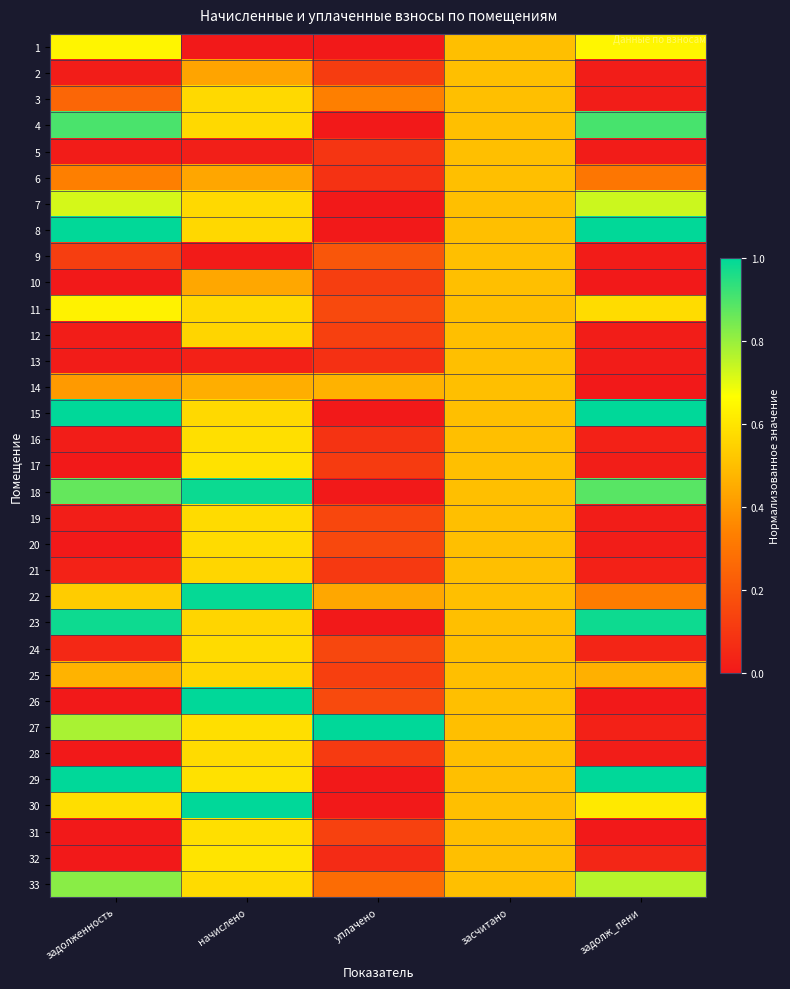

Reading left to right, list all the values displayed in this chart.

1: задолженность=0.6	начислено=0.0	уплачено=0.0	засчитано=0.5	задолж_пени=0.6
2: задолженность=0.0	начислено=0.4	уплачено=0.1	засчитано=0.5	задолж_пени=0.0
3: задолженность=0.3	начислено=0.6	уплачено=0.3	засчитано=0.5	задолж_пени=0.0
4: задолженность=0.9	начислено=0.6	уплачено=0.0	засчитано=0.5	задолж_пени=0.9
5: задолженность=0.0	начислено=0.0	уплачено=0.1	засчитано=0.5	задолж_пени=0.0
6: задолженность=0.3	начислено=0.4	уплачено=0.1	засчитано=0.5	задолж_пени=0.3
7: задолженность=0.7	начислено=0.6	уплачено=0.0	засчитано=0.5	задолж_пени=0.7
8: задолженность=1.0	начислено=0.6	уплачено=0.0	засчитано=0.5	задолж_пени=1.0
9: задолженность=0.1	начислено=0.0	уплачено=0.2	засчитано=0.5	задолж_пени=0.0
10: задолженность=0.0	начислено=0.4	уплачено=0.1	засчитано=0.5	задолж_пени=0.0
11: задолженность=0.6	начислено=0.6	уплачено=0.2	засчитано=0.5	задолж_пени=0.6
12: задолженность=0.0	начислено=0.6	уплачено=0.1	засчитано=0.5	задолж_пени=0.0
13: задолженность=0.0	начислено=0.0	уплачено=0.1	засчитано=0.5	задолж_пени=0.0
14: задолженность=0.4	начислено=0.5	уплачено=0.5	засчитано=0.5	задолж_пени=0.0
15: задолженность=1.0	начислено=0.6	уплачено=0.0	засчитано=0.5	задолж_пени=1.0
16: задолженность=0.0	начислено=0.6	уплачено=0.1	засчитано=0.5	задолж_пени=0.0
17: задолженность=0.0	начислено=0.6	уплачено=0.1	засчитано=0.5	задолж_пени=0.0
18: задолженность=0.9	начислено=1.0	уплачено=0.0	засчитано=0.5	задолж_пени=0.9
19: задолженность=0.0	начислено=0.6	уплачено=0.2	засчитано=0.5	задолж_пени=0.0
20: задолженность=0.0	начислено=0.6	уплачено=0.2	засчитано=0.5	задолж_пени=0.0
21: задолженность=0.0	начислено=0.6	уплачено=0.1	засчитано=0.5	задолж_пени=0.0
22: задолженность=0.5	начислено=1.0	уплачено=0.4	засчитано=0.5	задолж_пени=0.3
23: задолженность=1.0	начислено=0.6	уплачено=0.0	засчитано=0.5	задолж_пени=1.0
24: задолженность=0.1	начислено=0.6	уплачено=0.1	засчитано=0.5	задолж_пени=0.0
25: задолженность=0.5	начислено=0.6	уплачено=0.1	засчитано=0.5	задолж_пени=0.5
26: задолженность=0.0	начислено=1.0	уплачено=0.2	засчитано=0.5	задолж_пени=0.0
27: задолженность=0.8	начислено=0.6	уплачено=1.0	засчитано=0.5	задолж_пени=0.0
28: задолженность=0.0	начислено=0.6	уплачено=0.1	засчитано=0.5	задолж_пени=0.0
29: задолженность=1.0	начислено=0.6	уплачено=0.0	засчитано=0.5	задолж_пени=1.0
30: задолженность=0.6	начислено=1.0	уплачено=0.0	засчитано=0.5	задолж_пени=0.6
31: задолженность=0.0	начислено=0.6	уплачено=0.1	засчитано=0.5	задолж_пени=0.0
32: задолженность=0.0	начислено=0.6	уплачено=0.1	засчитано=0.5	задолж_пени=0.0
33: задолженность=0.8	начислено=0.6	уплачено=0.3	засчитано=0.5	задолж_пени=0.8